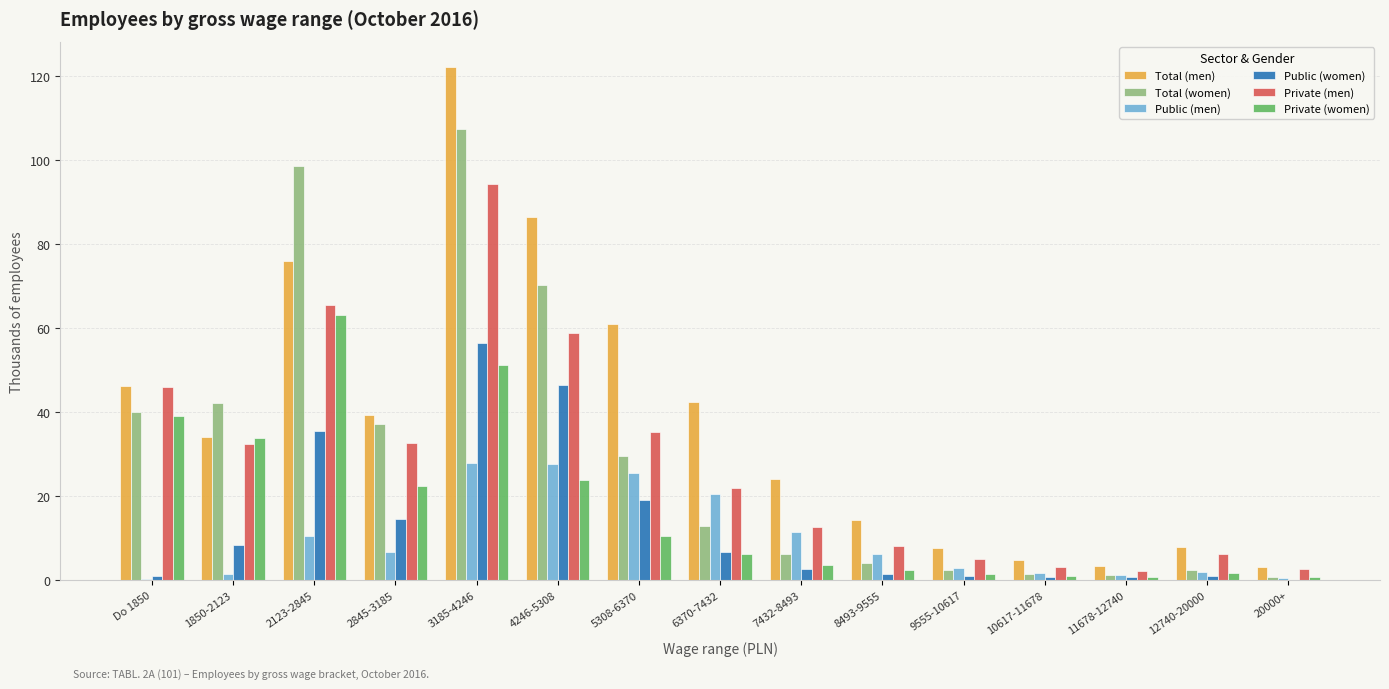

At which label is Private (women) closest to 31?

1850-2123